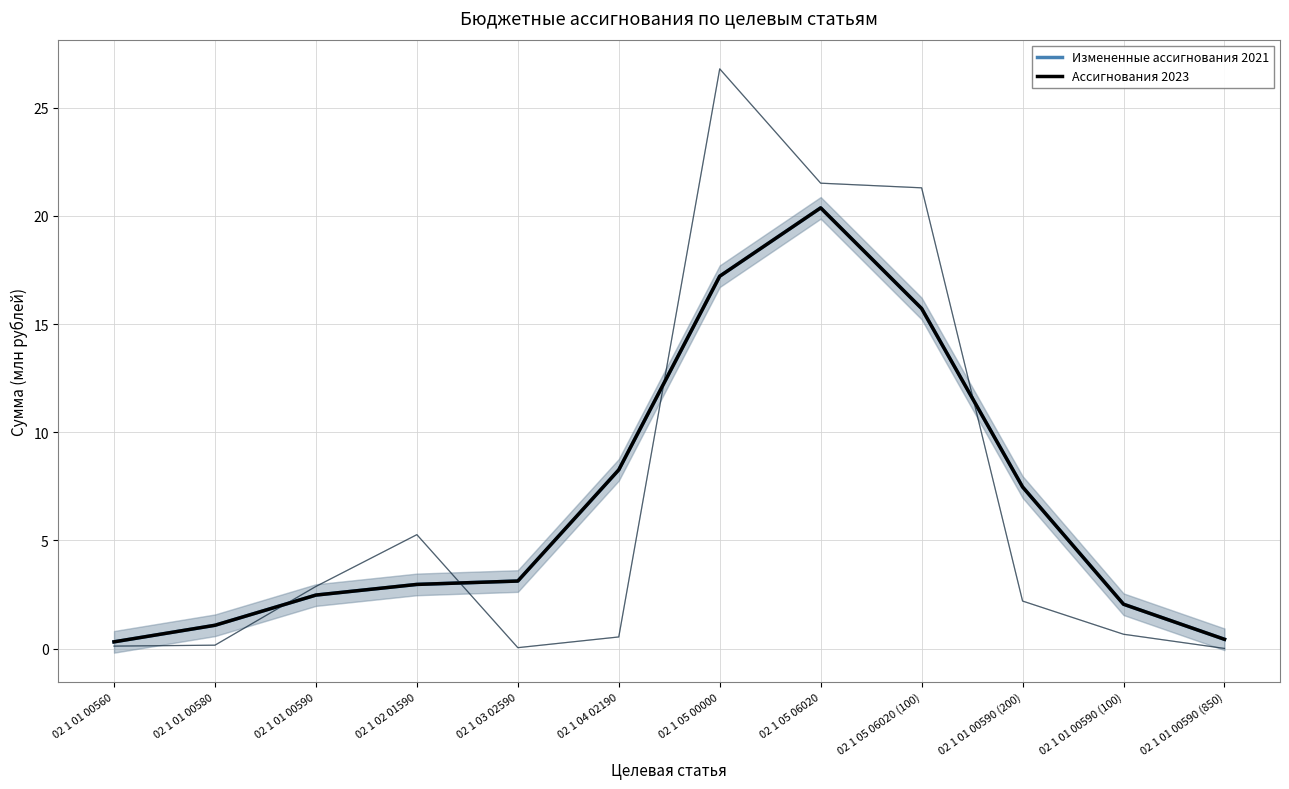

True or false: Измененные ассигнования 2021 and Ассигнования 2023 cross at least once.

False